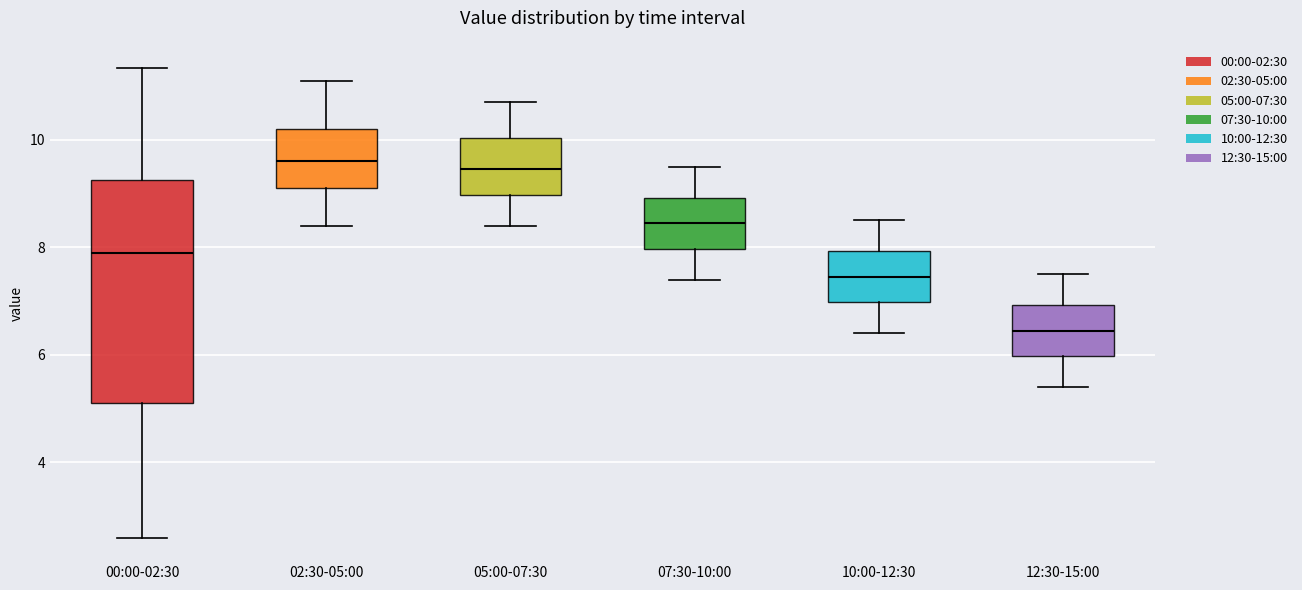

Reading left to right, read every box against the y-axis: the position of its median line, the range the box covers, and the ends of its whiskers. The values are not printed on the chart, so give them approximately, as read against the axis.

00:00-02:30: median 8.0, box 5.2 to 9.2, whiskers 2.6 to 11.4
02:30-05:00: median 9.6, box 9.2 to 10.2, whiskers 8.4 to 11.2
05:00-07:30: median 9.4, box 9.0 to 10.0, whiskers 8.4 to 10.8
07:30-10:00: median 8.4, box 8.0 to 9.0, whiskers 7.4 to 9.6
10:00-12:30: median 7.4, box 7.0 to 8.0, whiskers 6.4 to 8.6
12:30-15:00: median 6.4, box 6.0 to 7.0, whiskers 5.4 to 7.6